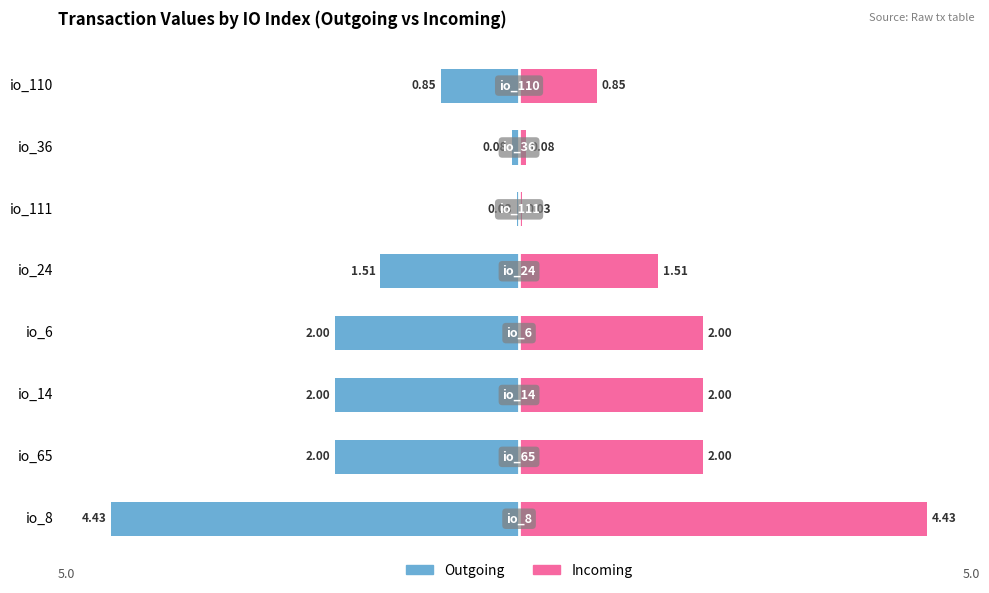

The Incoming series shows 0.5 at io_24. True or false?

False